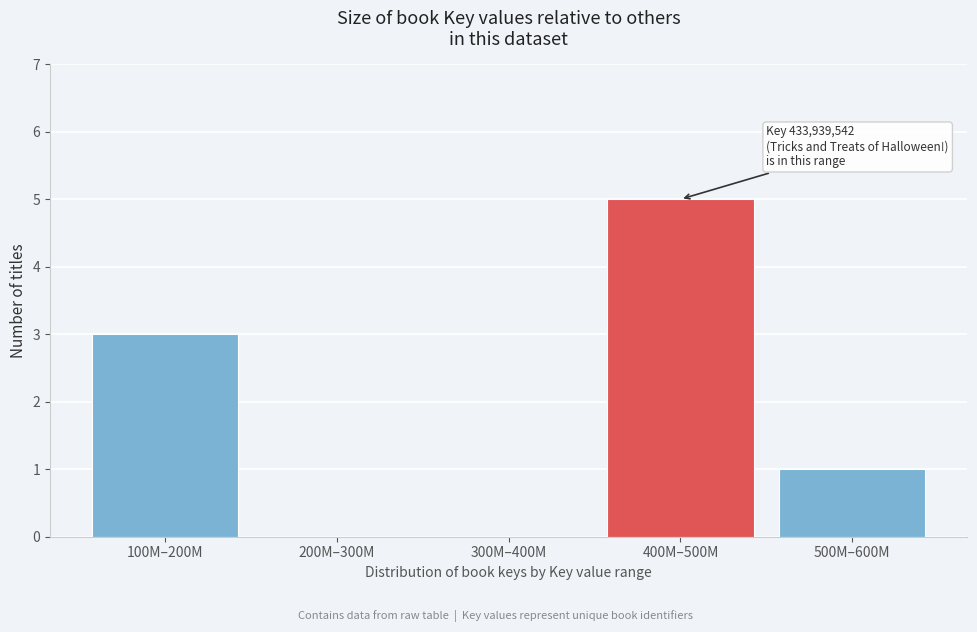

Reading right to left, transcribe all the data shown in this chart.

500M–600M=1	400M–500M=5	300M–400M=0	200M–300M=0	100M–200M=3